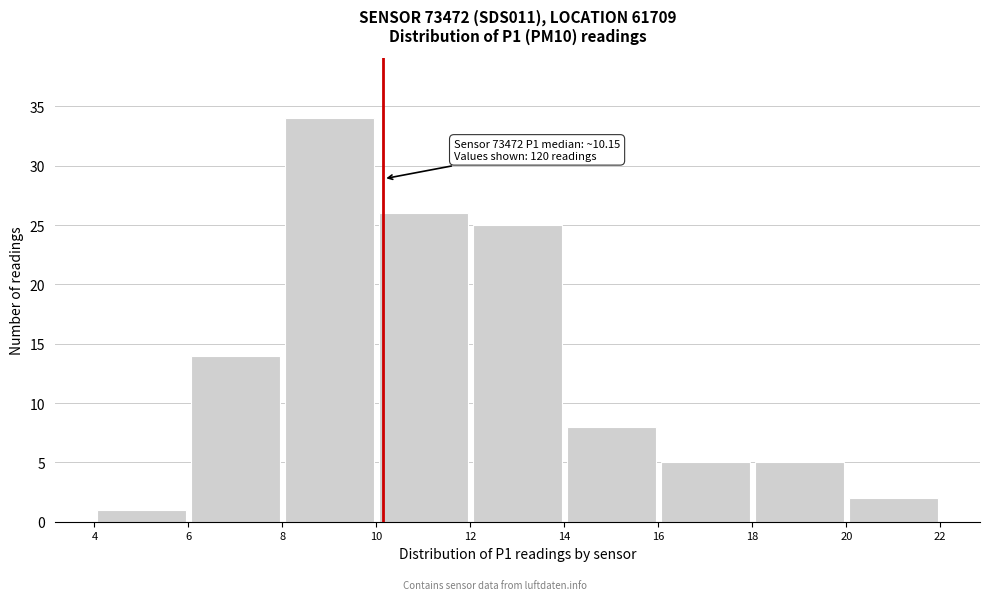

Which range on the x-axis has the tallest bar?

8 to 10